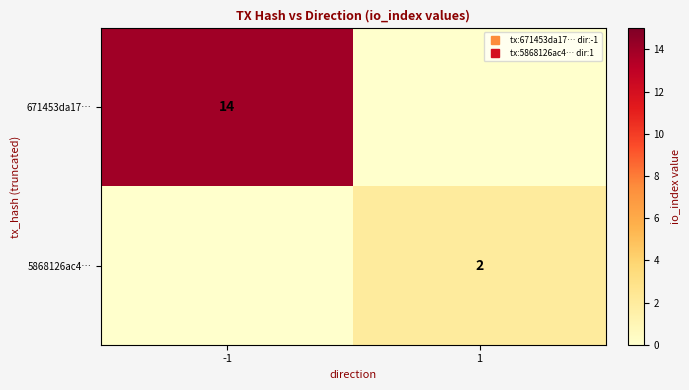

Is the value of 5868126ac4… at -1 greater than the value of 671453da17… at -1?

No